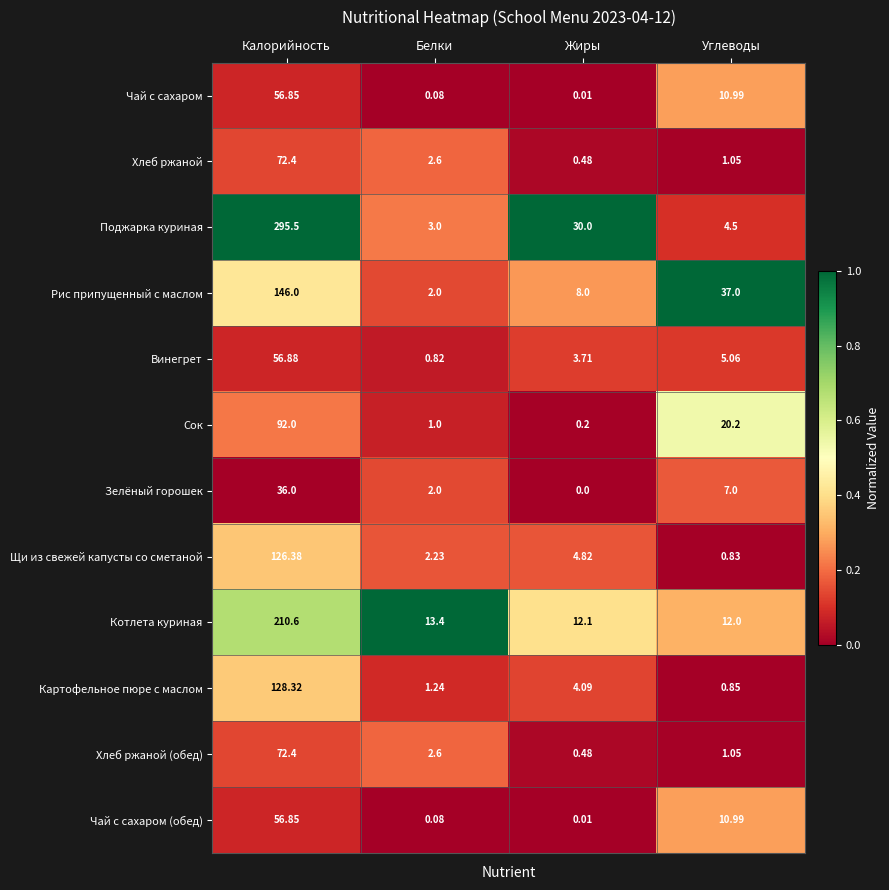

List the labels in order of Чай с сахаром value, largest first.

Калорийность, Углеводы, Белки, Жиры